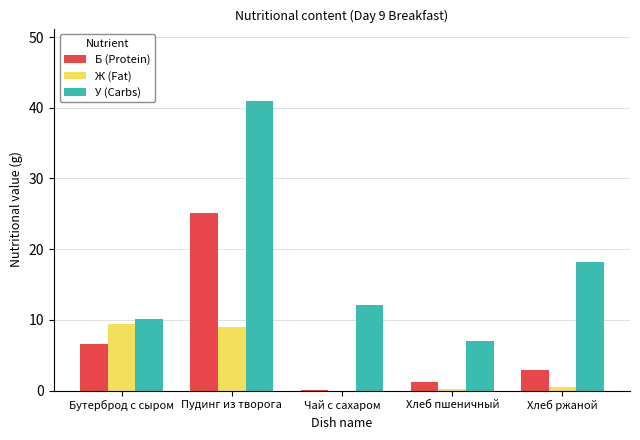

At which label is У (Carbs) closest to 23?

Хлеб ржаной